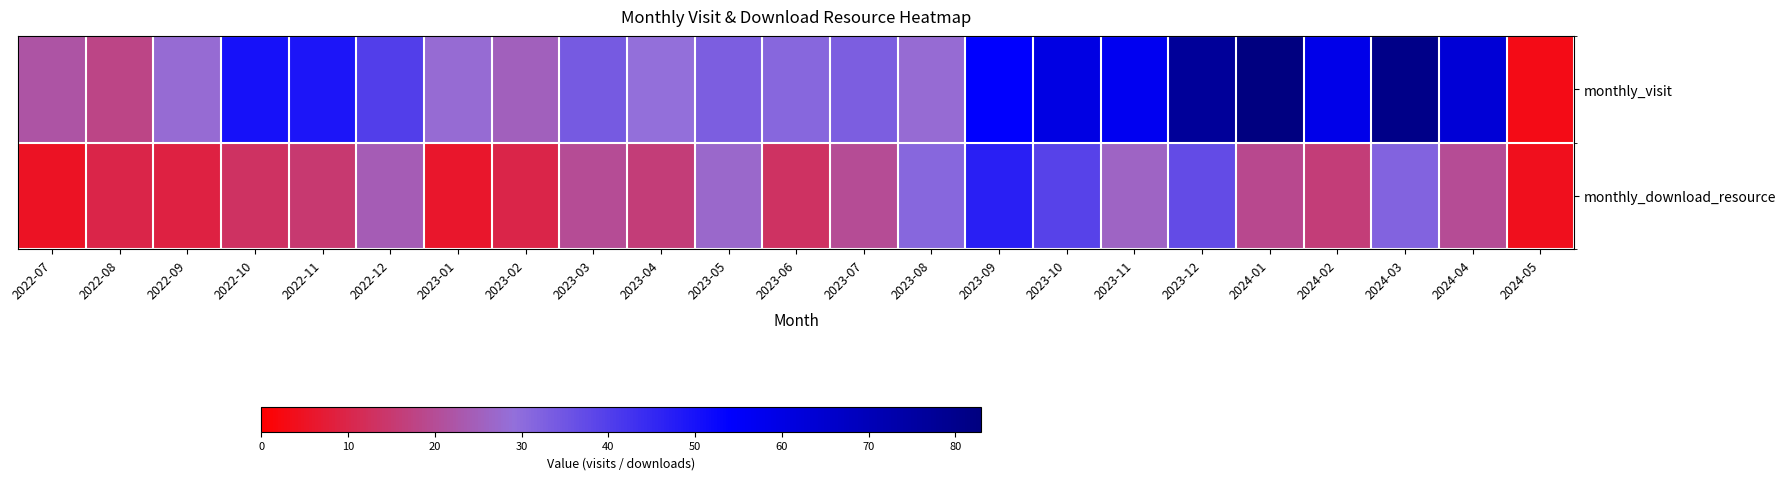

Reading left to right, list all the values displayed in this chart.

monthly_visit: 2022-07=22	2022-08=18	2022-09=28	2022-10=50	2022-11=49	2022-12=40	2023-01=28	2023-02=25	2023-03=34	2023-04=29	2023-05=33	2023-06=31	2023-07=33	2023-08=28	2023-09=54	2023-10=60	2023-11=57	2023-12=77	2024-01=83	2024-02=59	2024-03=81	2024-04=63	2024-05=3
monthly_download_resource: 2022-07=5	2022-08=10	2022-09=9	2022-10=13	2022-11=15	2022-12=24	2023-01=6	2023-02=10	2023-03=20	2023-04=16	2023-05=27	2023-06=13	2023-07=20	2023-08=31	2023-09=47	2023-10=39	2023-11=26	2023-12=37	2024-01=19	2024-02=16	2024-03=32	2024-04=20	2024-05=4